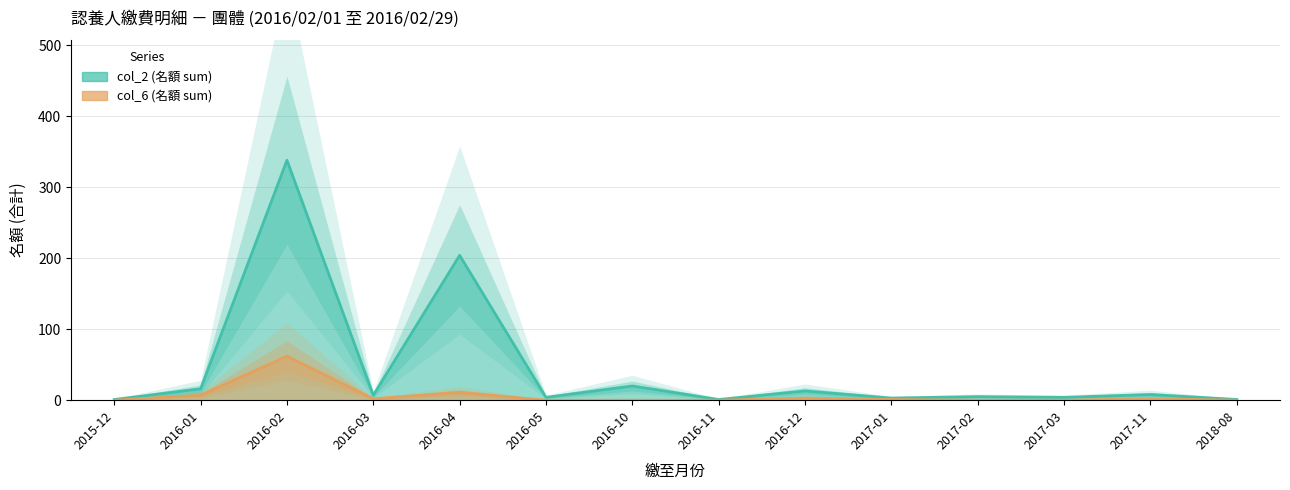

What position from the left is 2016-03?

4